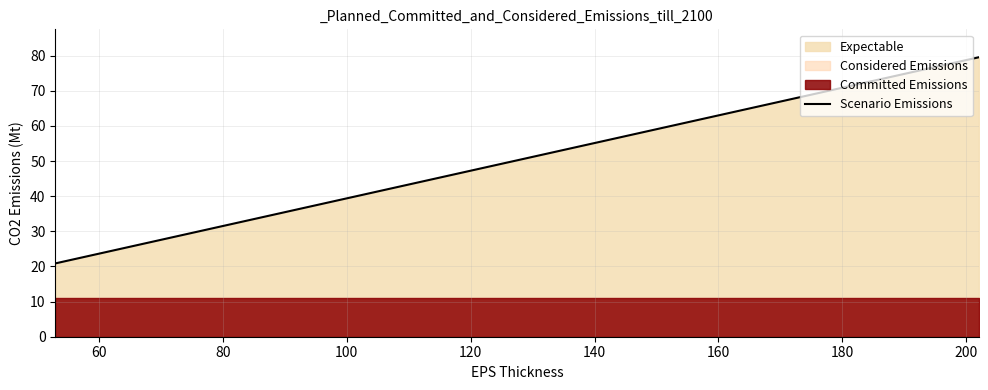

True or false: the data has more than 2 interior local peaks.

False